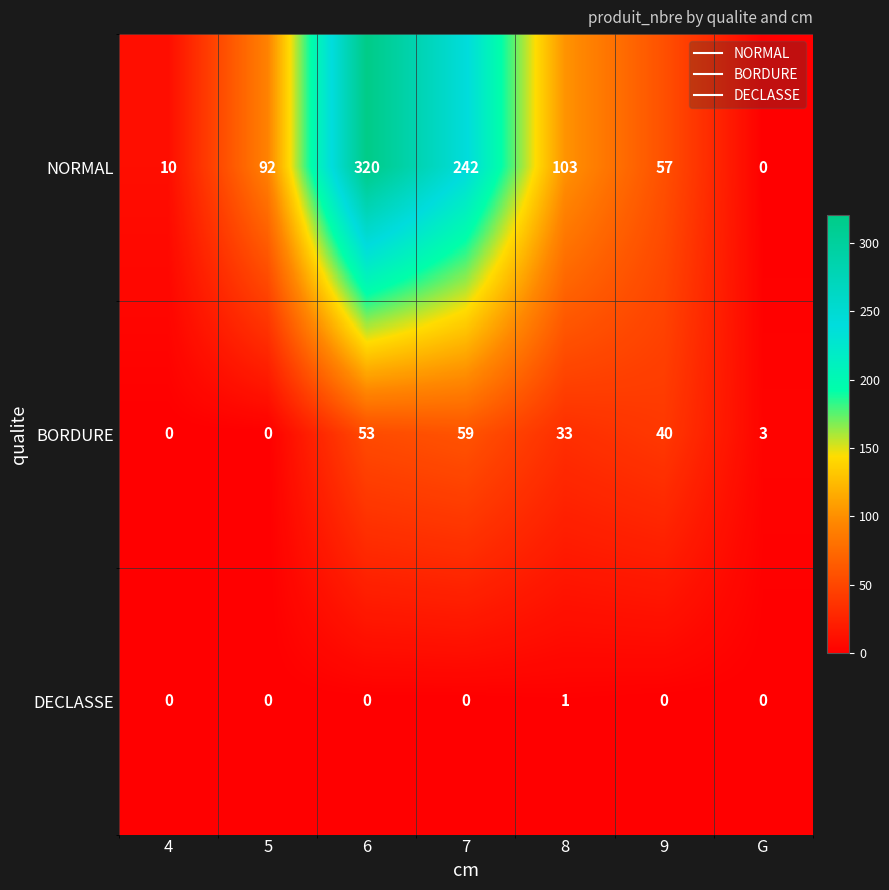

Reading left to right, transcribe all the data shown in this chart.

NORMAL: 4=10	5=92	6=320	7=242	8=103	9=57	G=0
BORDURE: 4=0	5=0	6=53	7=59	8=33	9=40	G=3
DECLASSE: 4=0	5=0	6=0	7=0	8=1	9=0	G=0